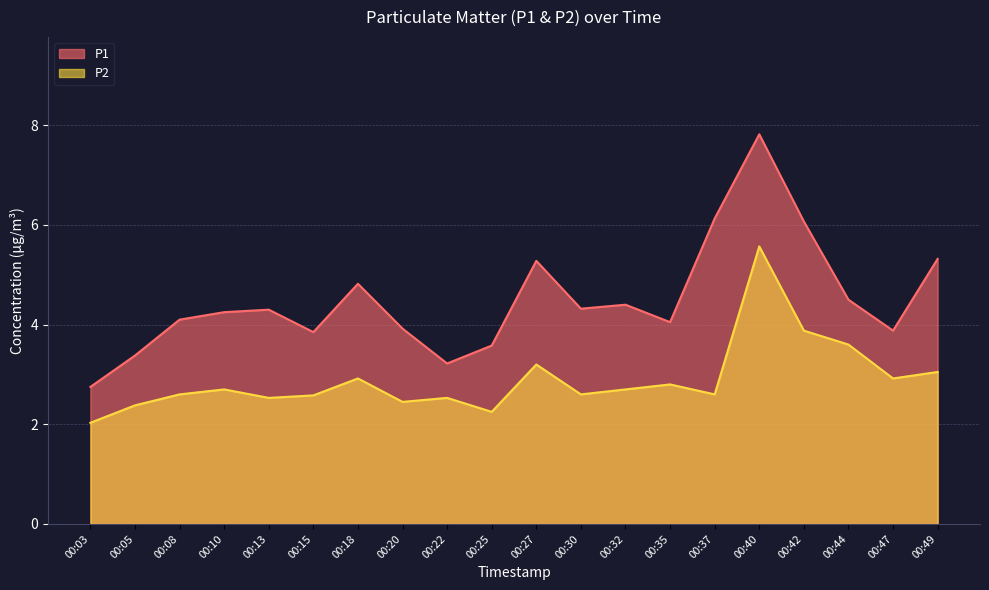

Which series has the largest total across all categories?

P1